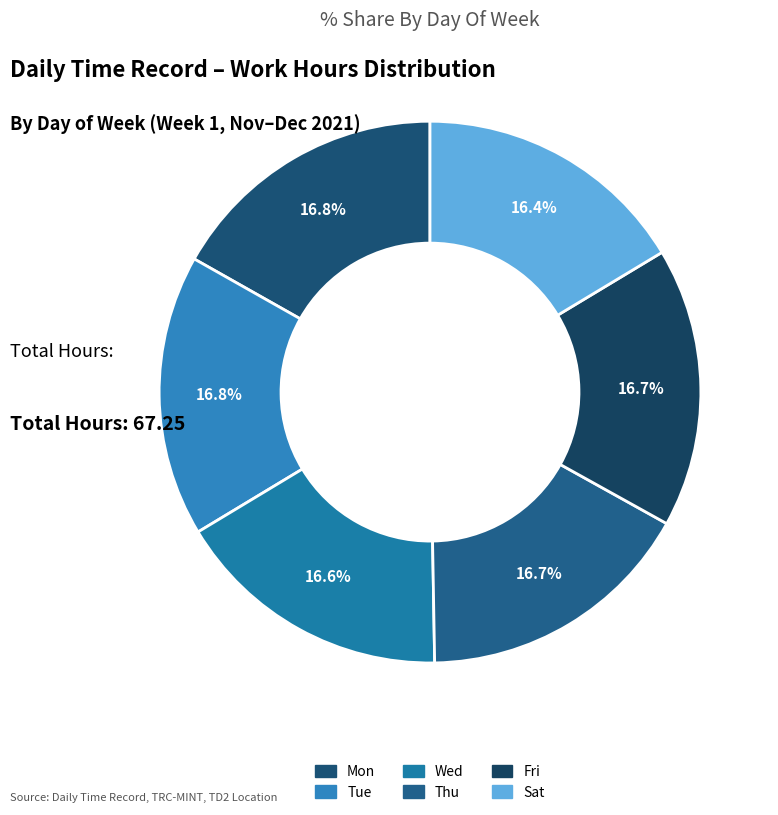

How many slices are in this pie chart?

6